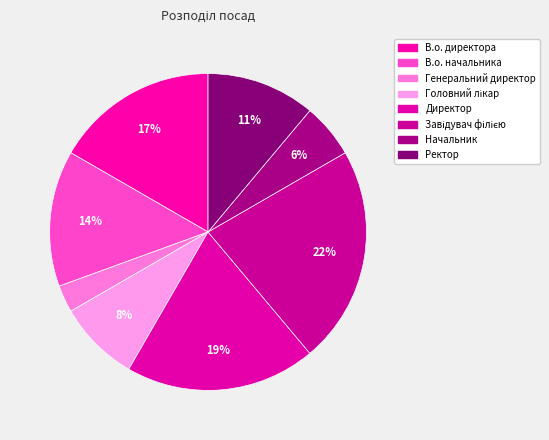

What is the total percentage of Завідувач філією and Головний лікар?

30.6%